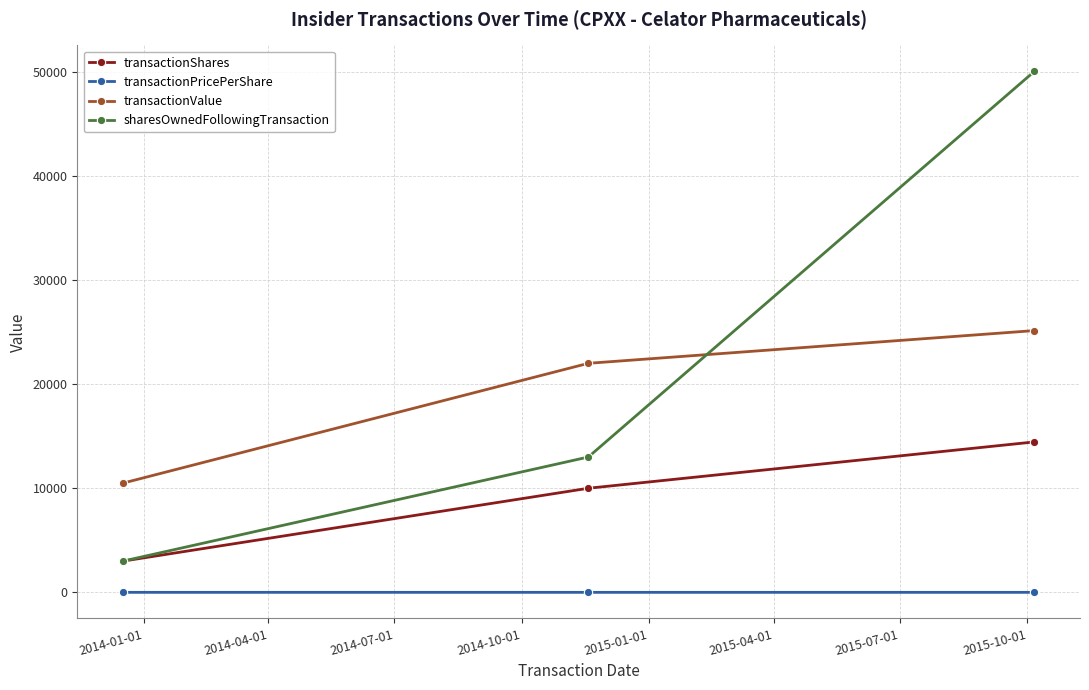

What is the smallest value displayed?

1.7